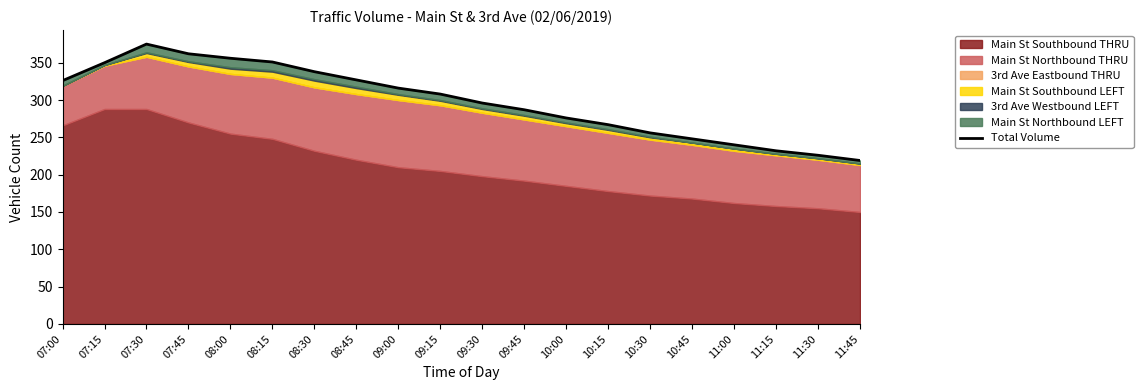

What is the difference between the values at 08:30 and 07:45?

24